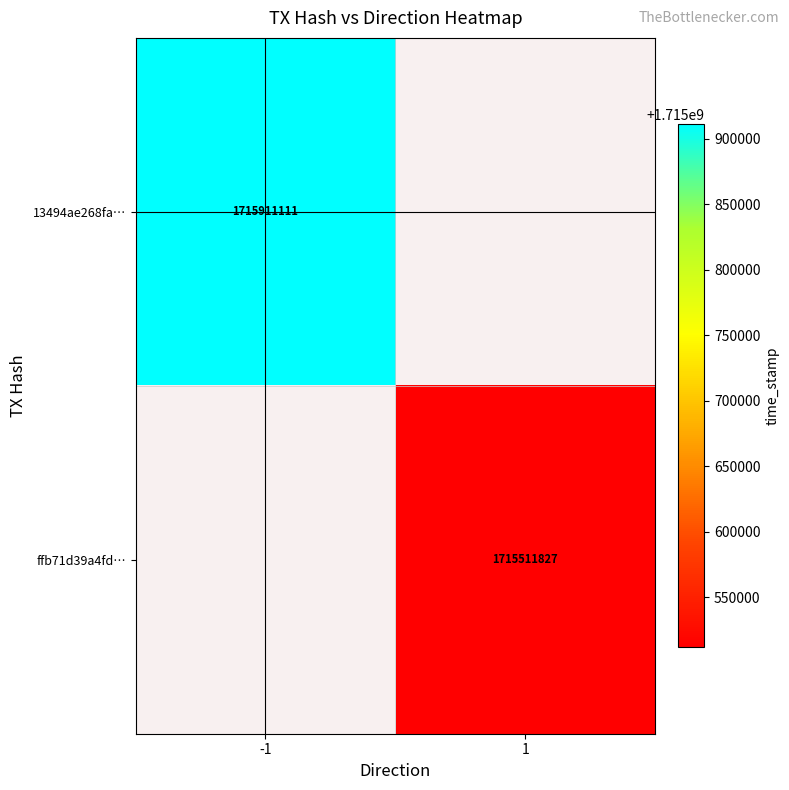

List the labels in order of 13494ae268fa… value, smallest first.

-1, 1